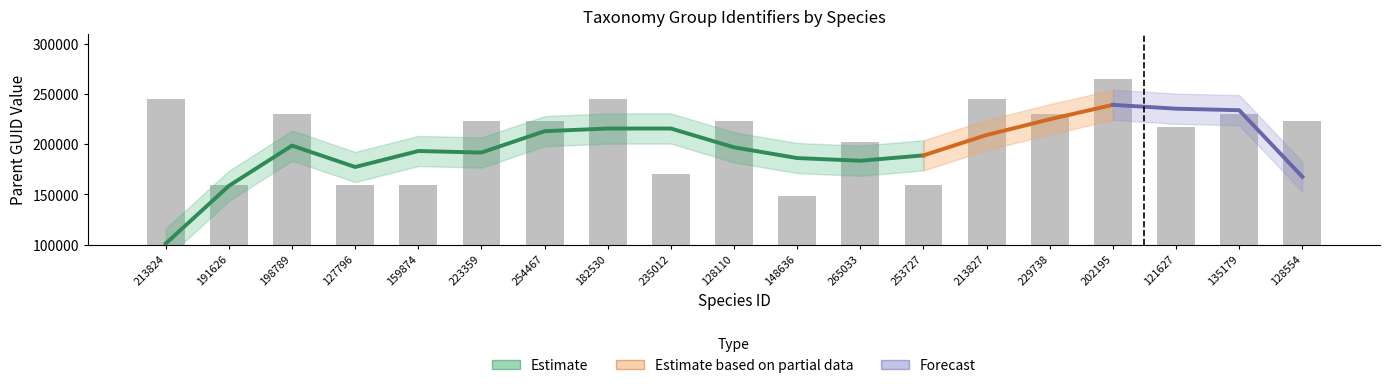

Where is the data nearest to the value 206595?

265033